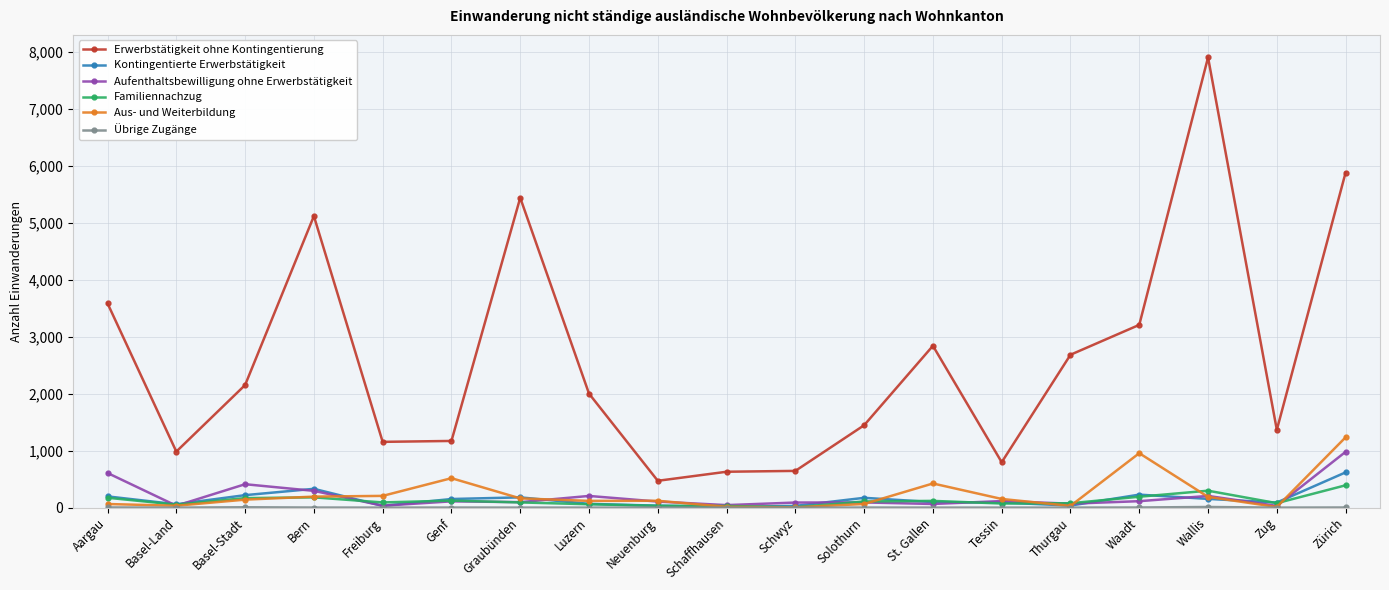

What is the label of the 7th point from the right?

St. Gallen